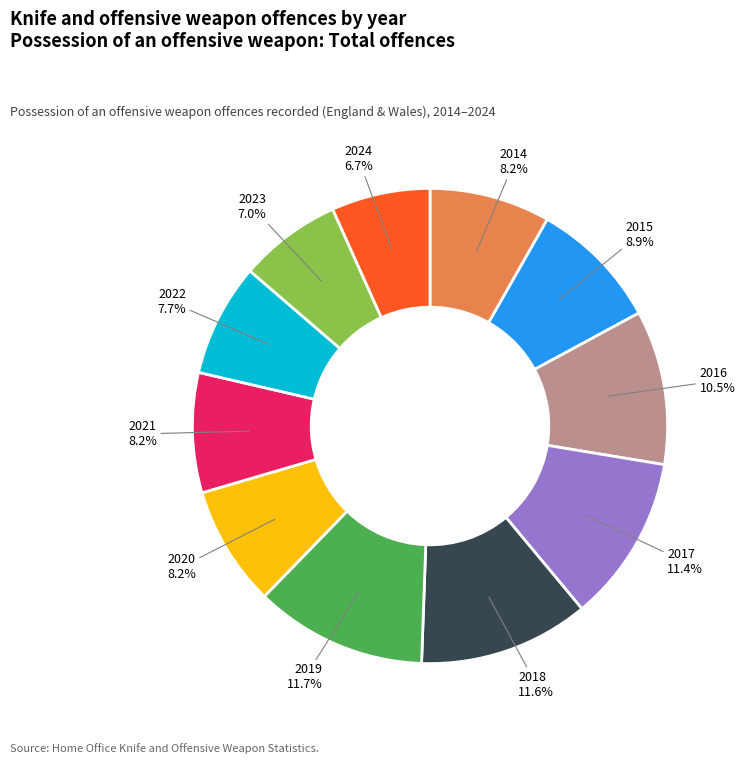

Count the number of slices in the pie.

11